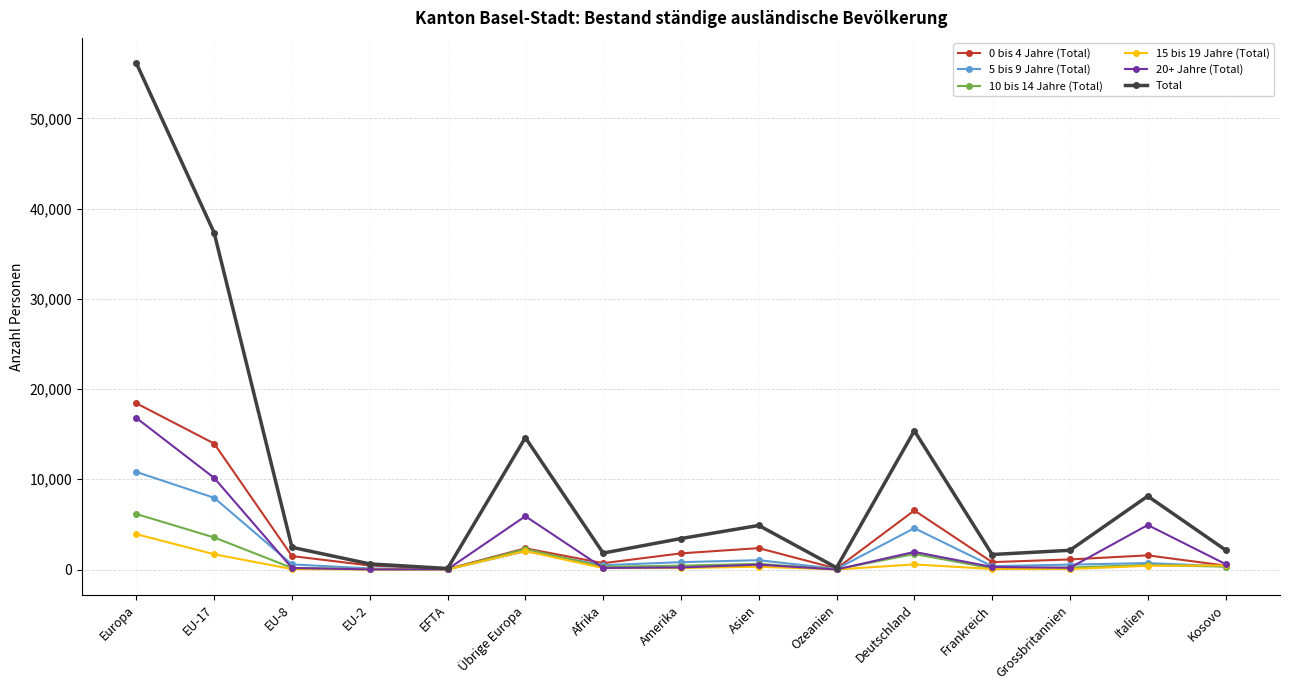

How many distinct data groups are displayed?

6